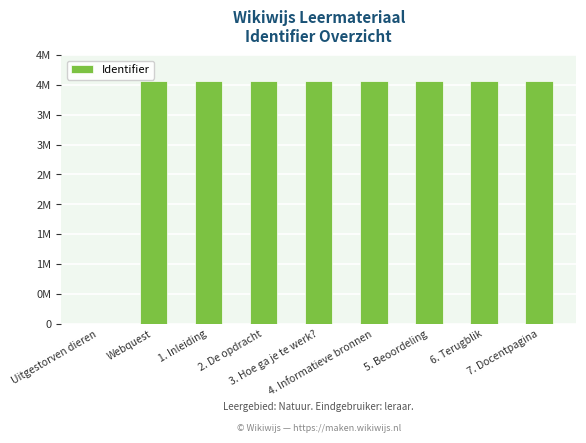

What is the label of the 2nd bar from the left?

Webquest